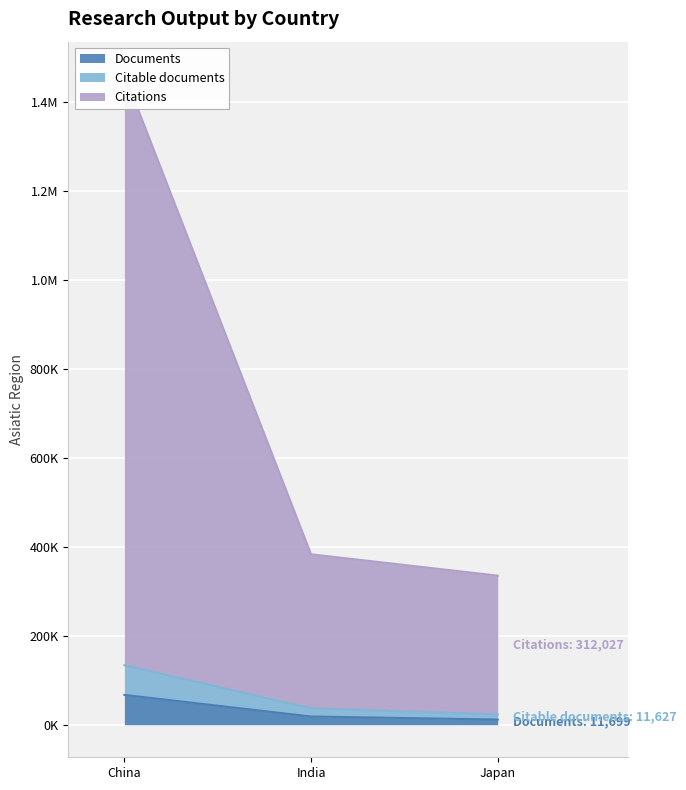

The Documents series shows 67113 at China. True or false?

True